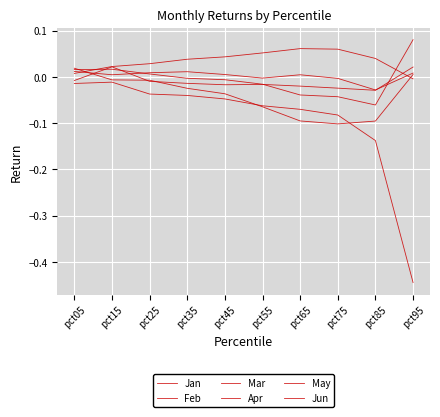

Where do Mar and Feb first cross each other?

pct45 and pct55